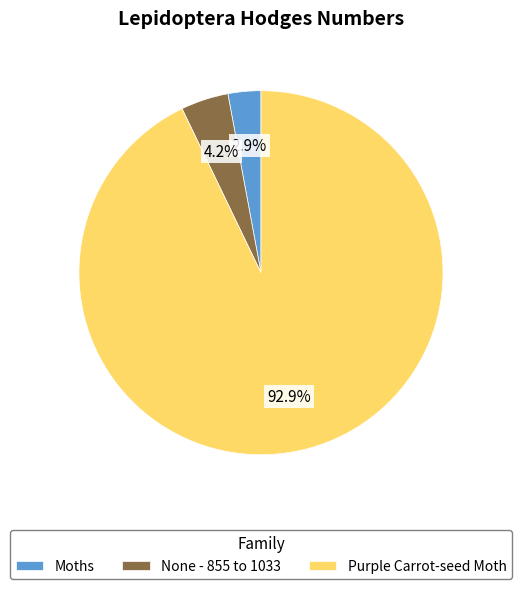

Which slice represents more than half of the pie?

Purple Carrot-seed Moth